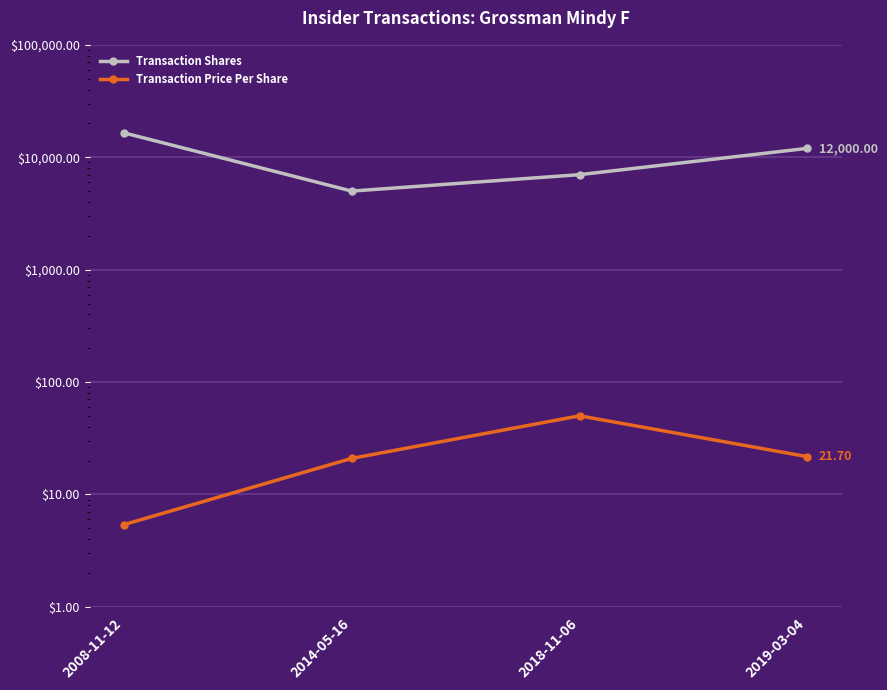

Count the number of categories in the chart.

4